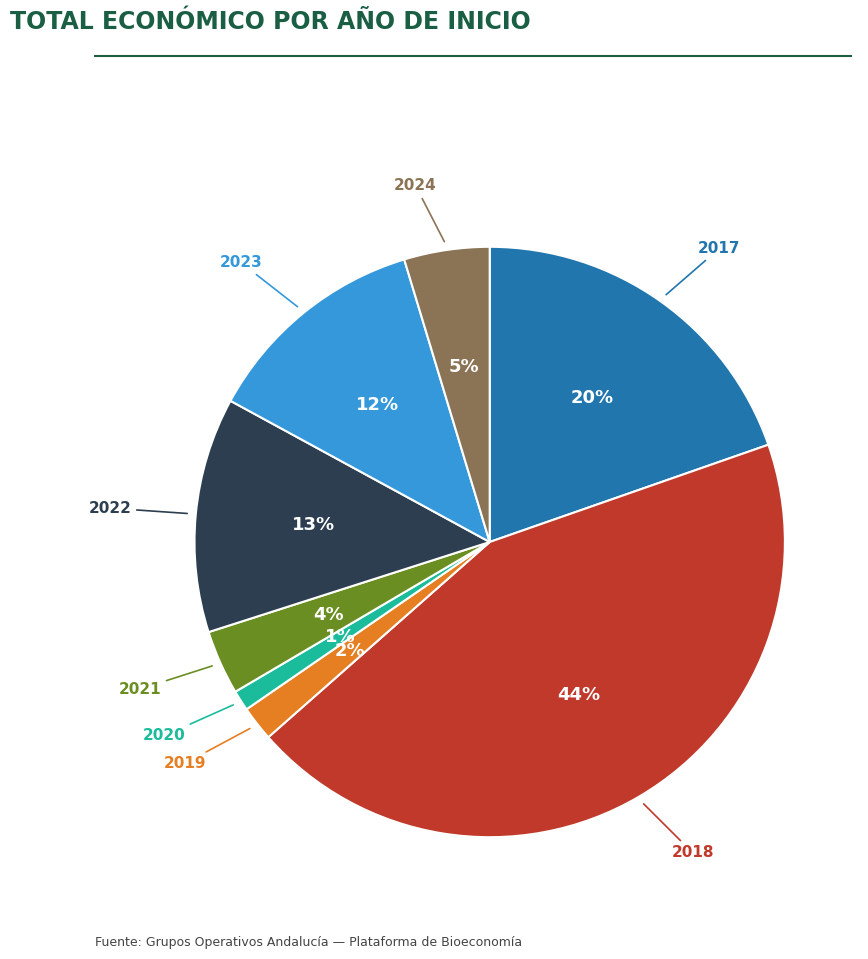

To the nearest percent, what is the average slice percentage?

12%